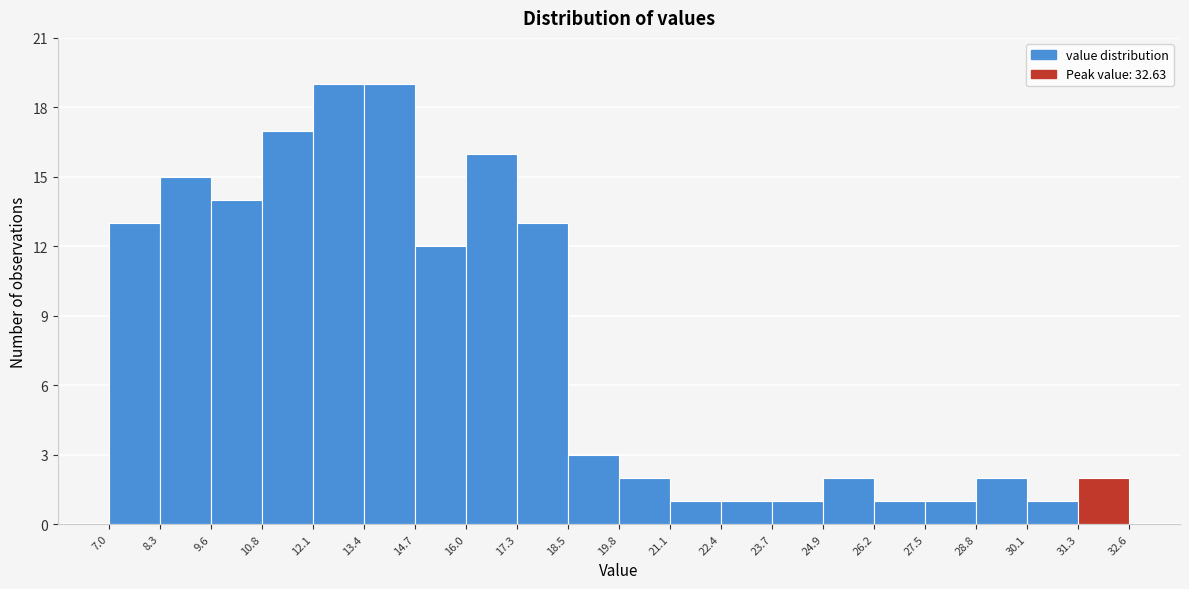

Reading left to right, transcribe this chart: for each bar, give the range it covers on the x-axis and its height. The values are not printed on the chart, so give them approximately, as read against the axis.

7.0 to 8.3: 13
8.3 to 9.6: 15
9.6 to 10.8: 14
10.8 to 12.1: 17
12.1 to 13.4: 19
13.4 to 14.7: 19
14.7 to 16.0: 12
16.0 to 17.3: 16
17.3 to 18.5: 13
18.5 to 19.8: 3
19.8 to 21.1: 2
21.1 to 22.4: 1
22.4 to 23.7: 1
23.7 to 24.9: 1
24.9 to 26.2: 2
26.2 to 27.5: 1
27.5 to 28.8: 1
28.8 to 30.1: 2
30.1 to 31.3: 1
31.3 to 32.6: 2